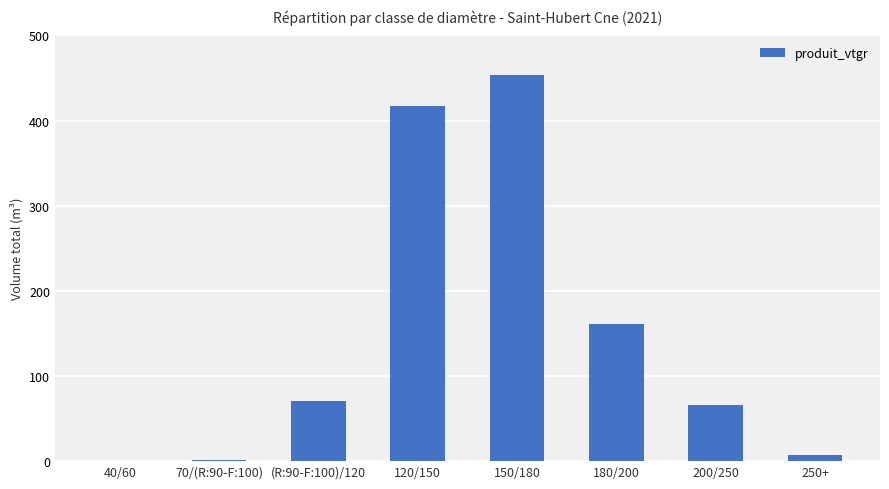

Between 200/250 and 120/150, which is larger?

120/150